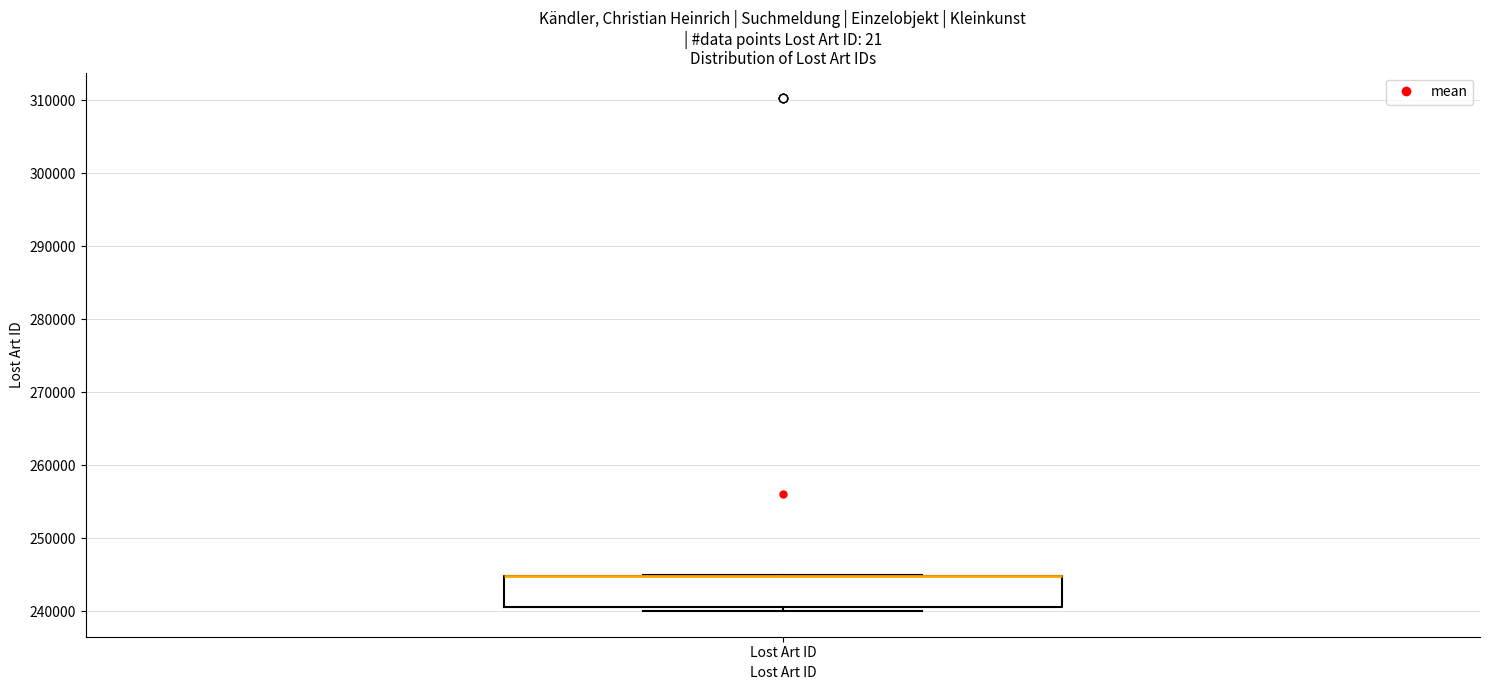

Read this box plot against the y-axis: the position of the median line, the range covered by the box, and the ends of both whiskers. The values are not printed on the chart, so give them approximately, as read against the axis.

median 245000 (drawn on the box's upper edge), box 241000 to 245000, whiskers 240000 to 245000